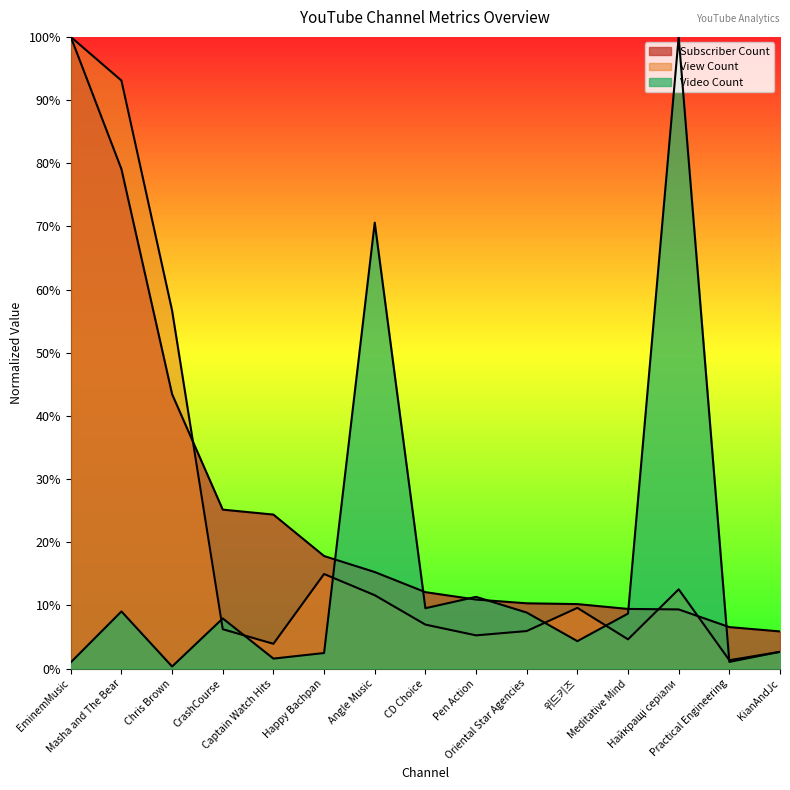

True or false: View Count has more than 0 interior local peaks.

True